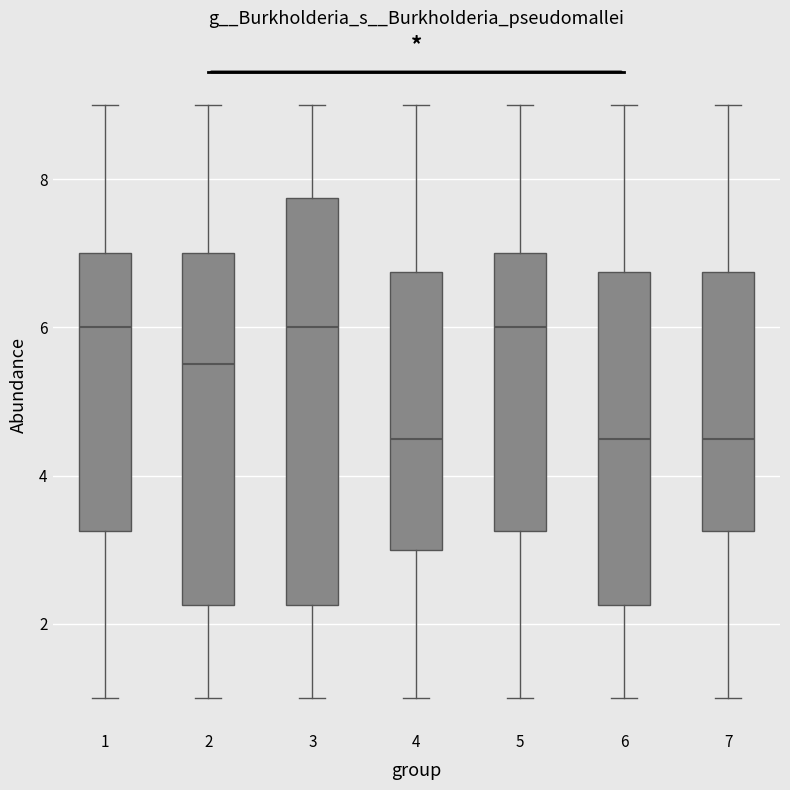

Reading left to right, read every box against the y-axis: the position of its median line, the range the box covers, and the ends of its whiskers. The values are not printed on the chart, so give them approximately, as read against the axis.

1: median 6.0, box 3.2 to 7.0, whiskers 1.0 to 9.0
2: median 5.6, box 2.2 to 7.0, whiskers 1.0 to 9.0
3: median 6.0, box 2.2 to 7.8, whiskers 1.0 to 9.0
4: median 4.6, box 3.0 to 6.8, whiskers 1.0 to 9.0
5: median 6.0, box 3.2 to 7.0, whiskers 1.0 to 9.0
6: median 4.6, box 2.2 to 6.8, whiskers 1.0 to 9.0
7: median 4.6, box 3.2 to 6.8, whiskers 1.0 to 9.0